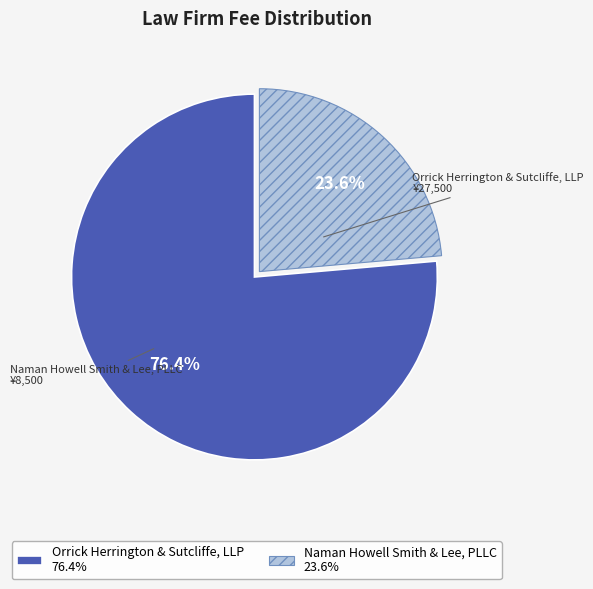

Which has a higher value, Orrick Herrington & Sutcliffe, LLP or Naman Howell Smith & Lee, PLLC?

Orrick Herrington & Sutcliffe, LLP